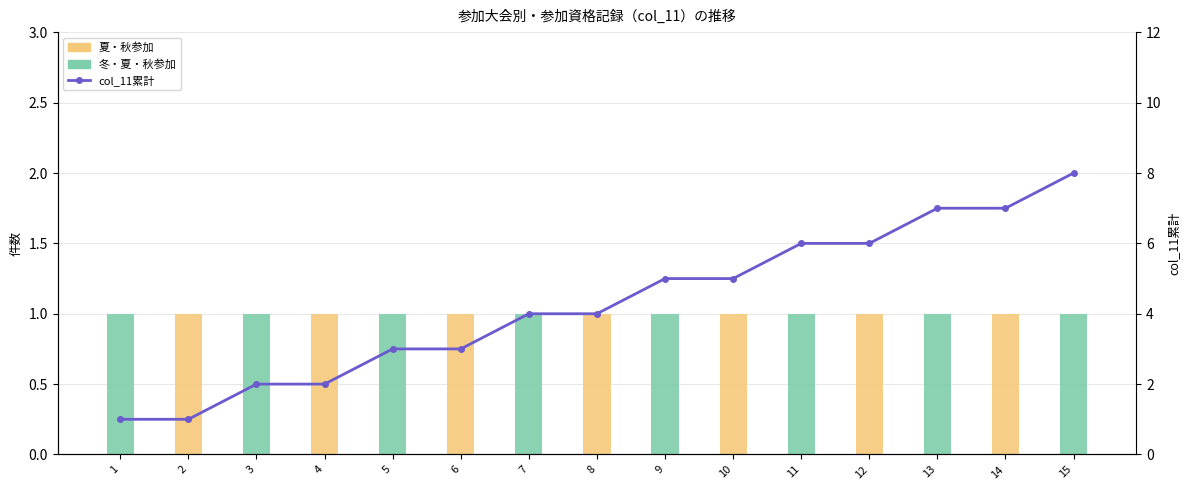

Are the bars grouped side by side (vs. stacked)?

Yes